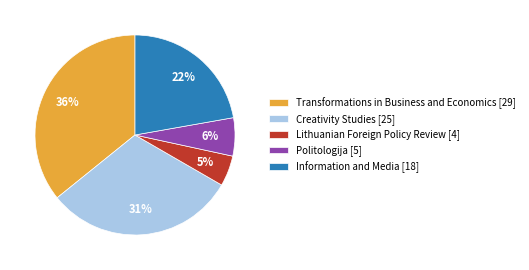

Which slice is the smallest?

Lithuanian Foreign Policy Review [4]